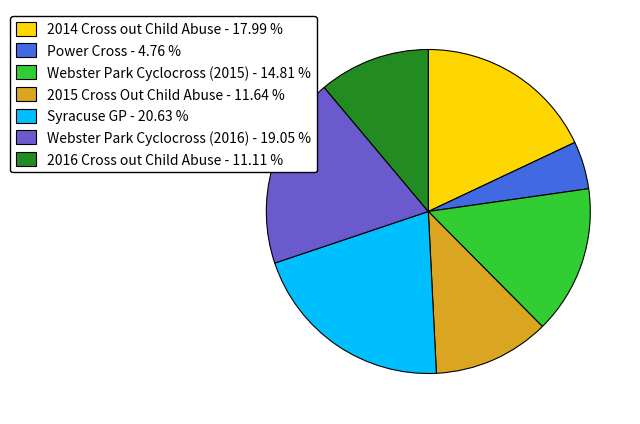

Combined, do 2015 Cross Out Child Abuse and Power Cross account for over 50%?

No